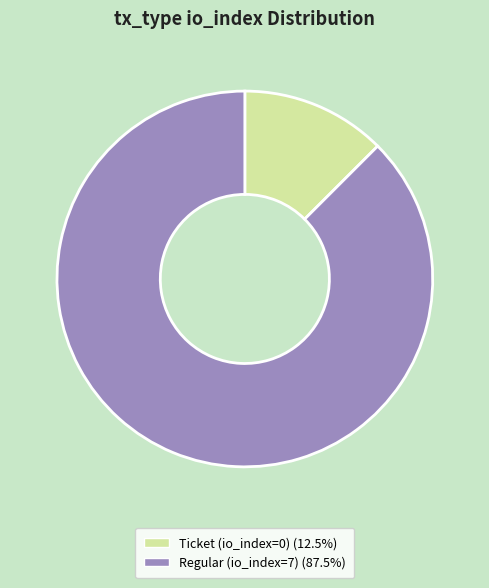

Combined, do Regular (io_index=7) (87.5%) and Ticket (io_index=0) (12.5%) account for over 50%?

Yes